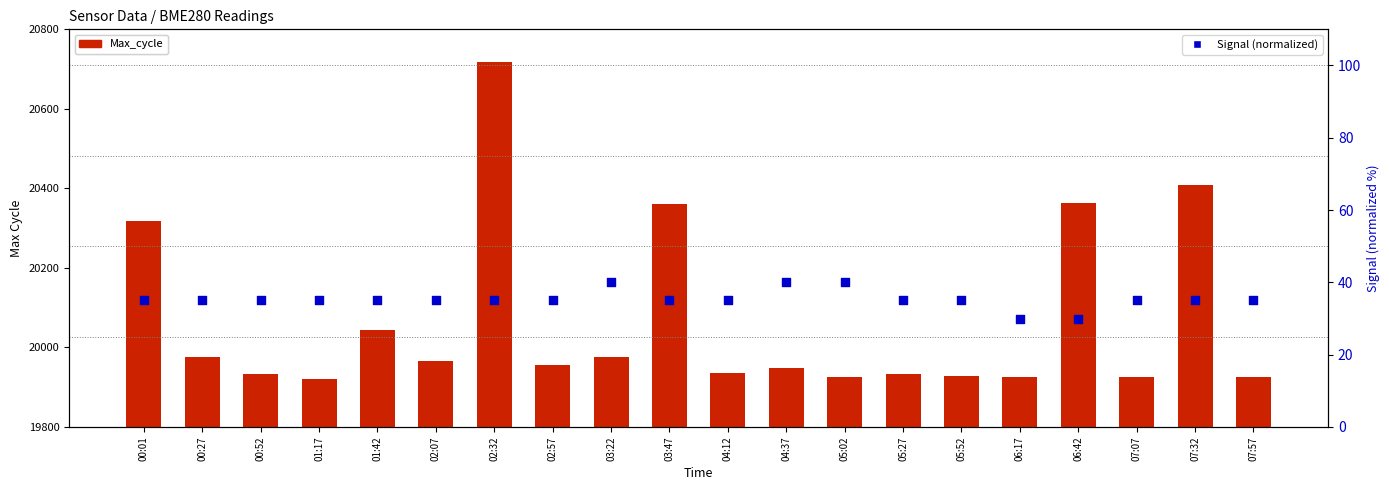

What is the total value across all series at 02:57?

19991